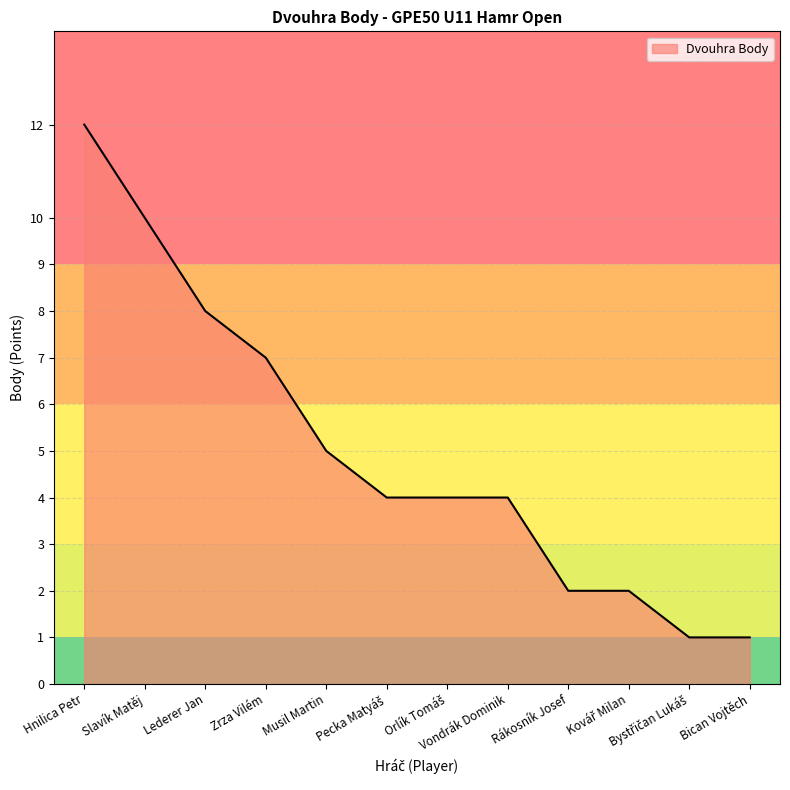

Does the chart have visible grid lines?

Yes